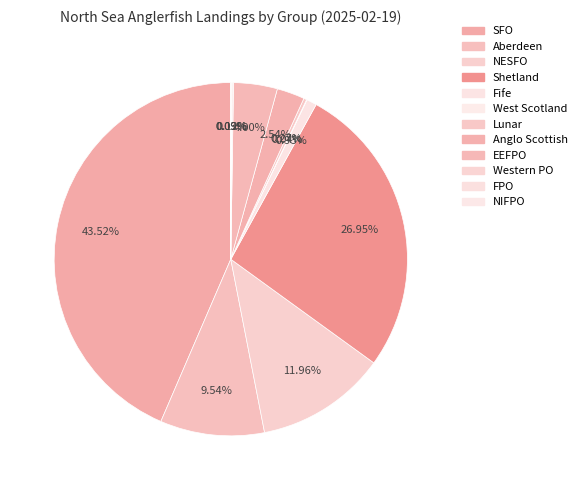

The NIFPO slice represents 0% of the pie. True or false?

True